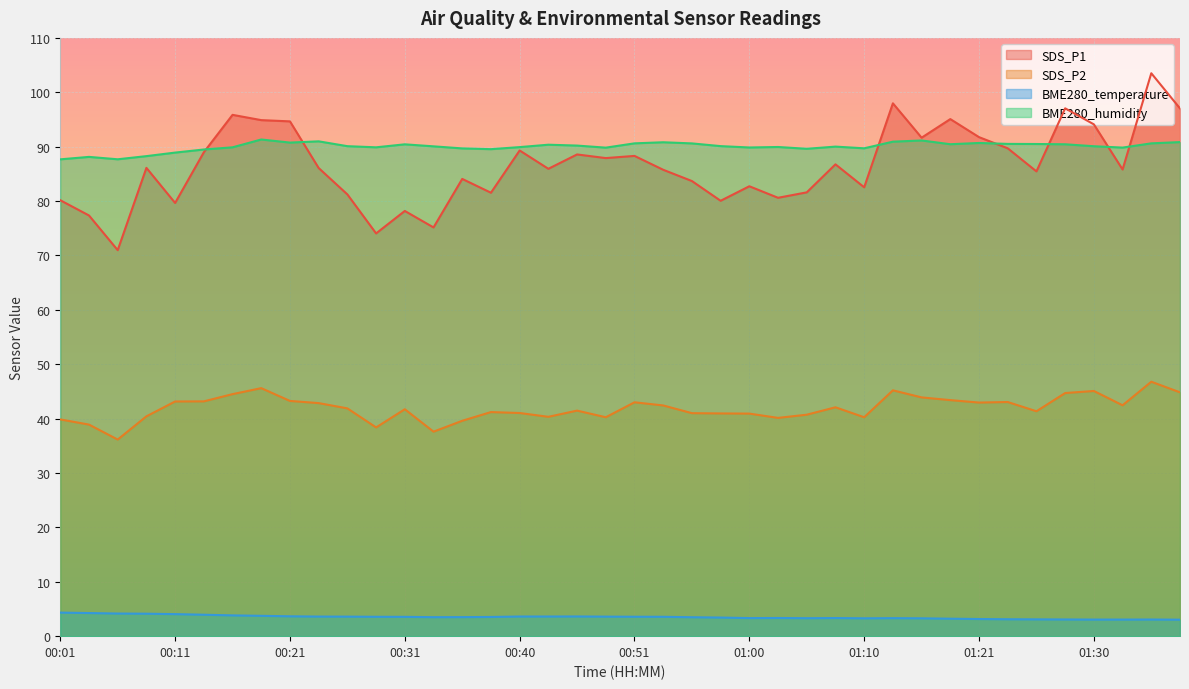

What is the total value across all series at 00:45?

223.9